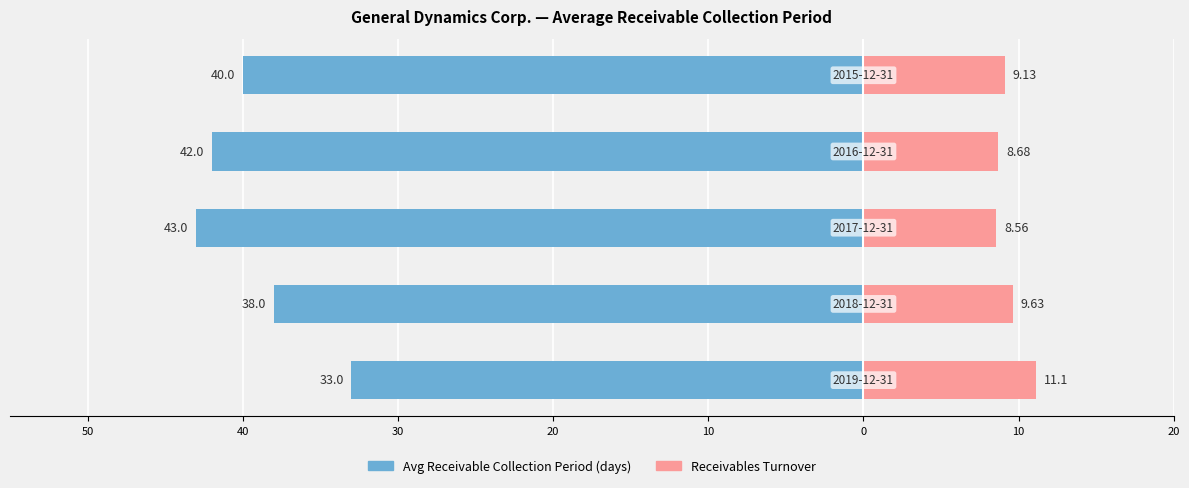

Reading left to right, what are all the values shown in this chart?

Average receivable collection period: -33.0	-38.0	-43.0	-42.0	-40.0
Receivables turnover: 11.1	9.6	8.6	8.7	9.1